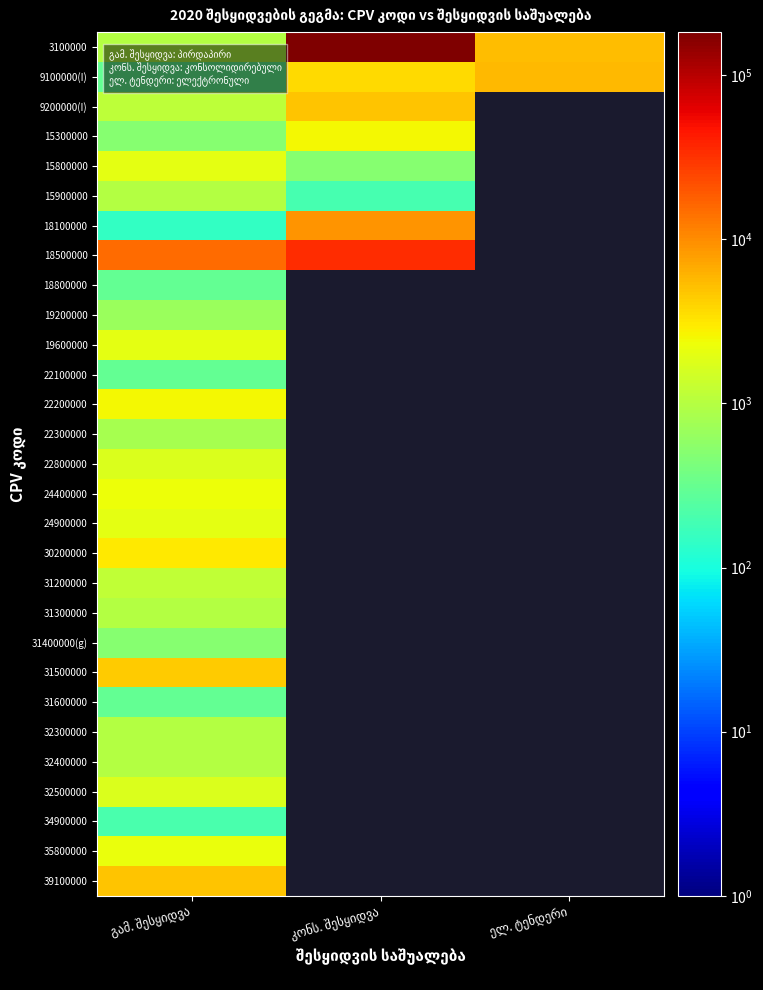

How many categories are shown in the chart?

3